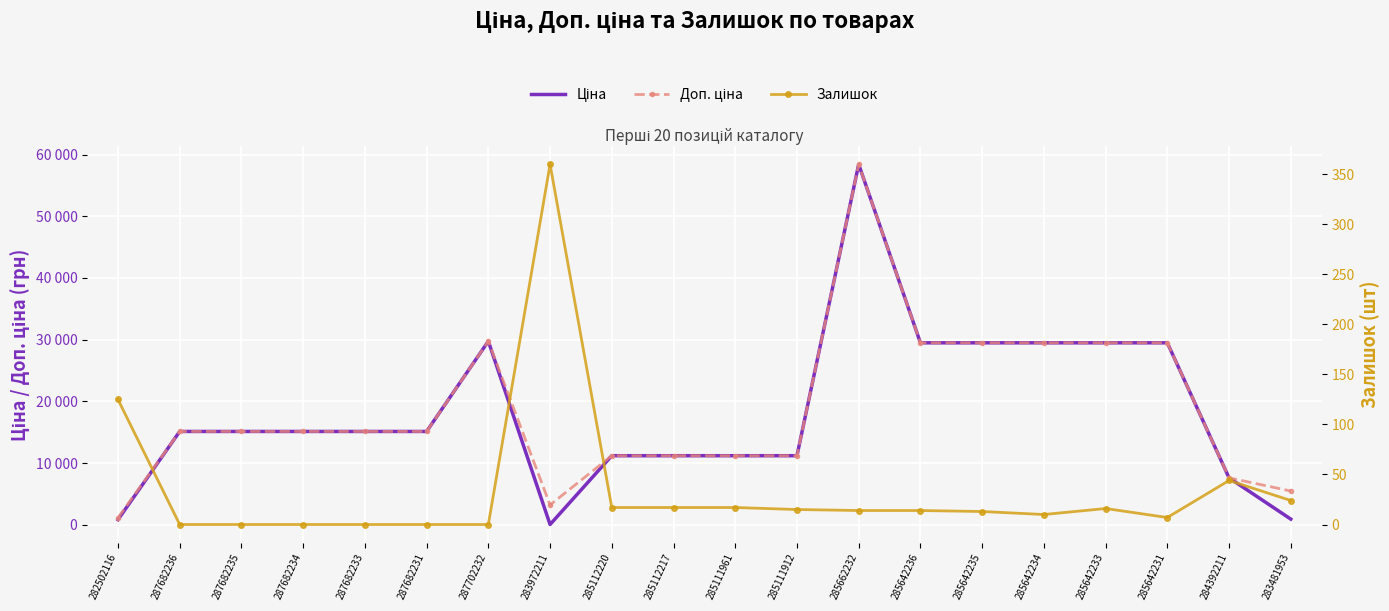

What is the sum of all Доп. ціна values?

373356.9